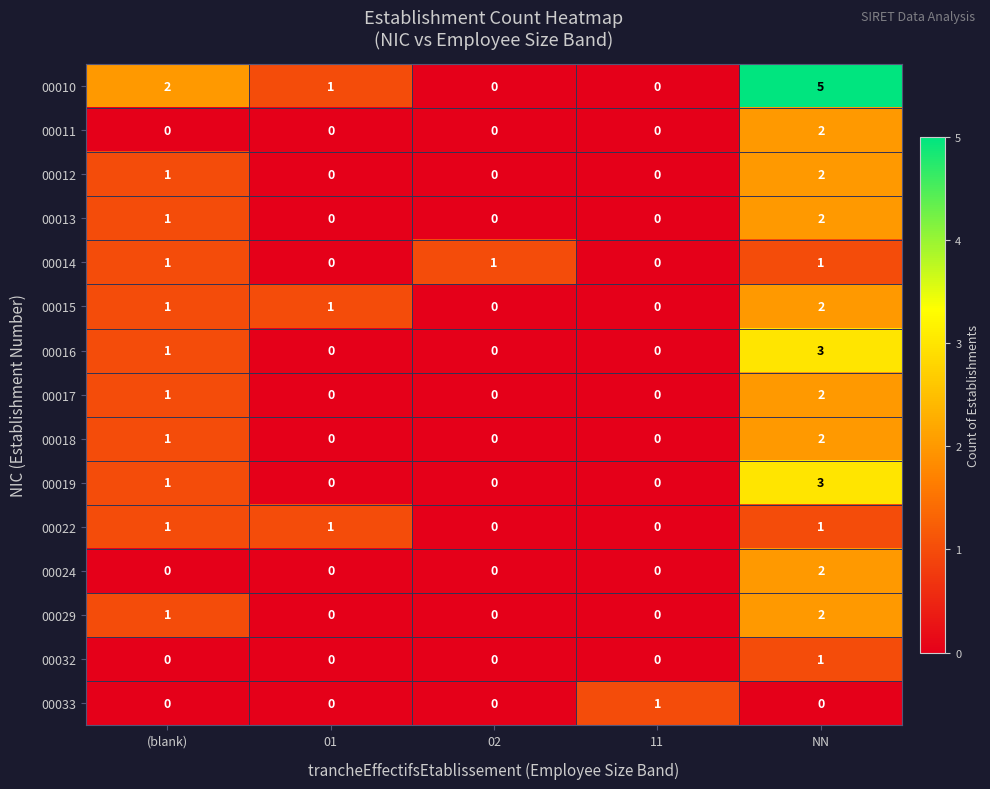

True or false: 00017 has a value of 0 at 11.

True